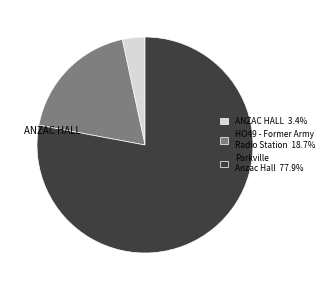

What is the ratio of the value at HO49 - Former Army Radio Station 18.7% to the value at ANZAC HALL 3.4%?

5.5